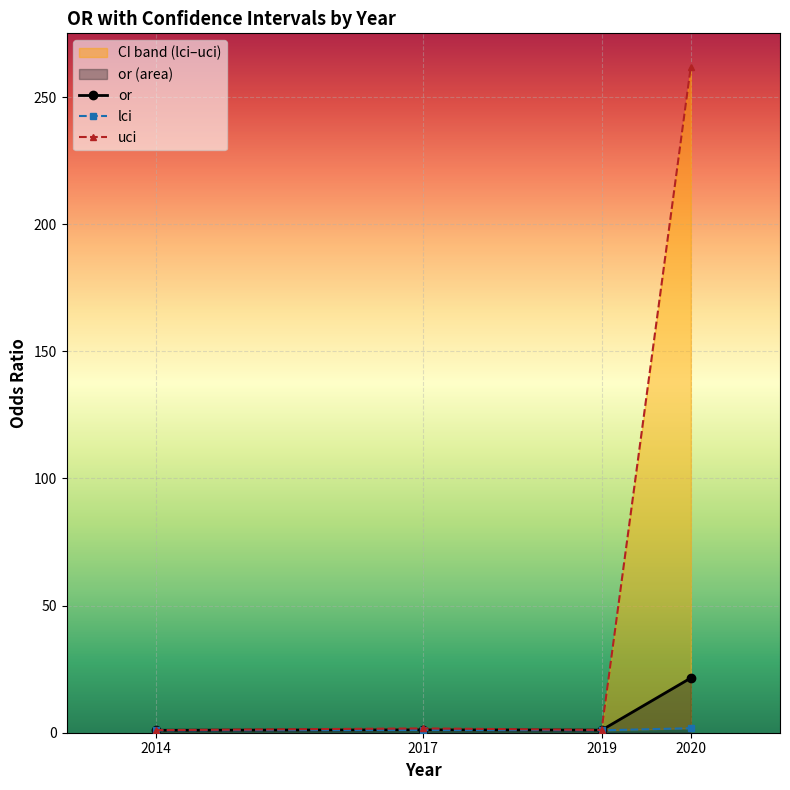

What is the value of the uci point at the 2nd from the left?

1.7